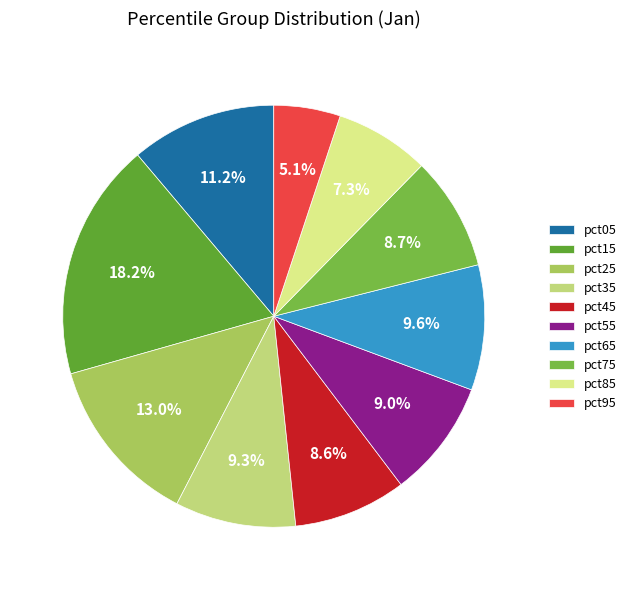

To the nearest percent, what percentage of the pie is pct05?

11%